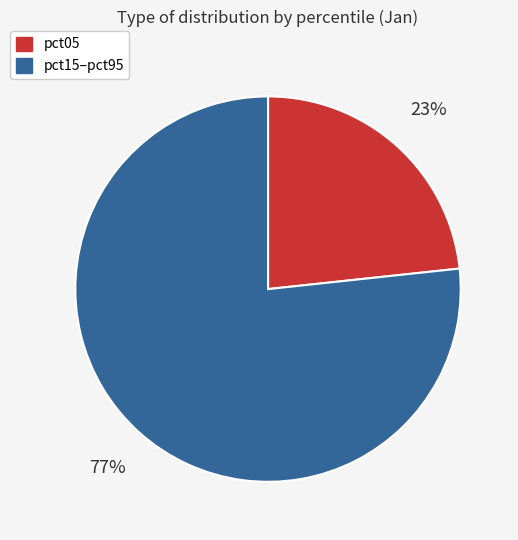

Is the sum of pct05 and pct15–pct95 greater than half?

Yes